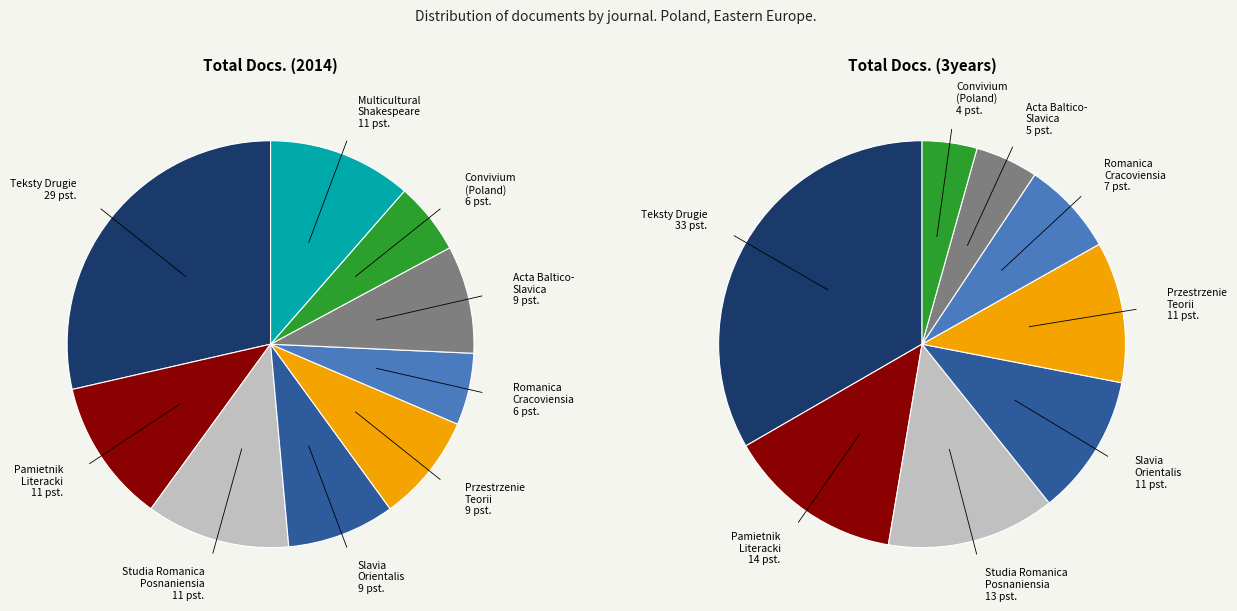

Between Acta Baltico-Slavica and Convivium (Poland), which series saw the biggest shift?

Total Docs. (3years)